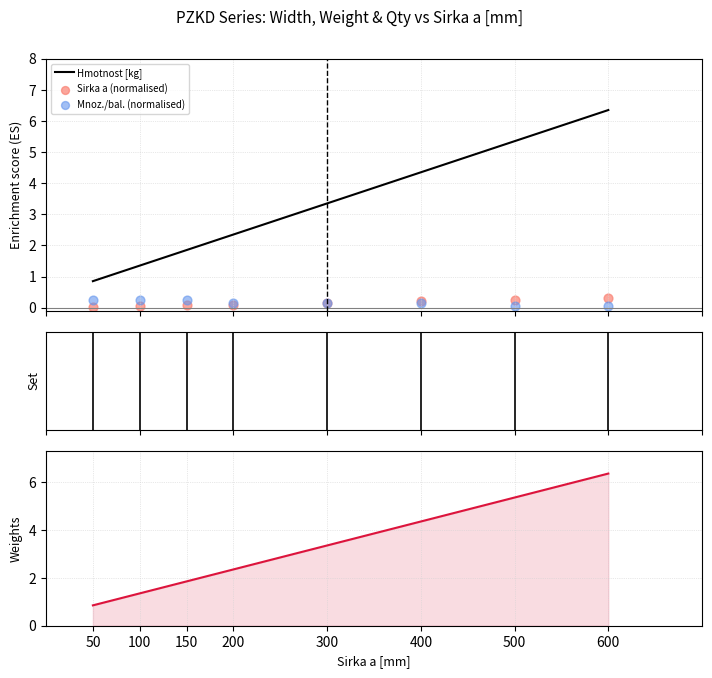

At which category is the sum across all series the highest?

600